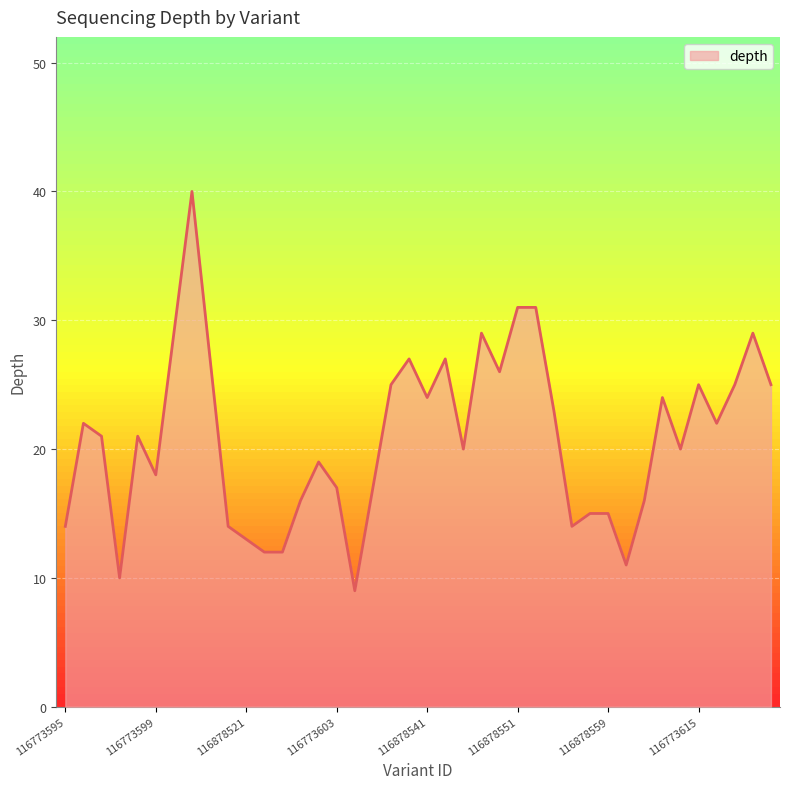

What is the minimum value shown in the chart?

9